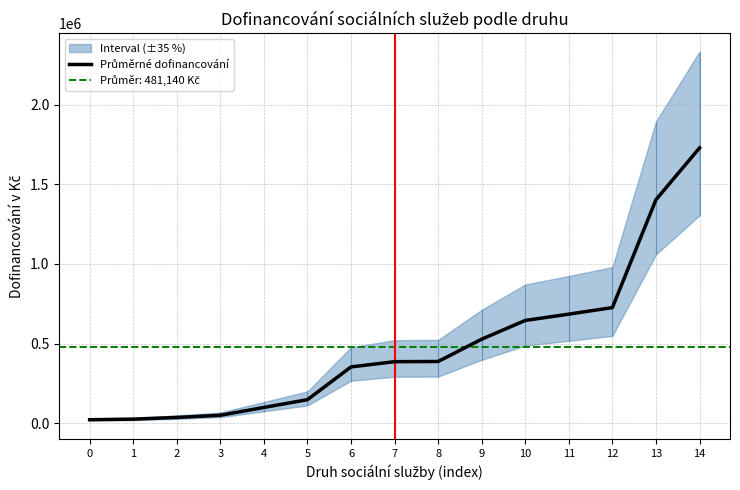

At which category does the chart reach its peak across all series?

14